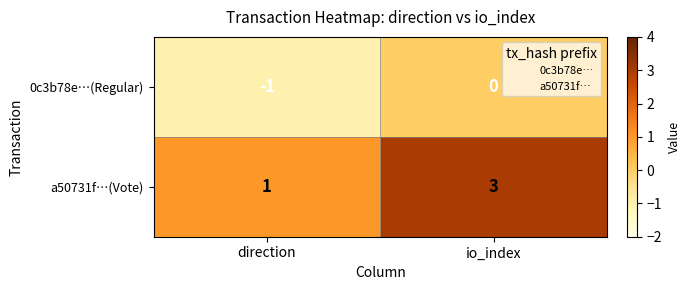

Which series has the largest total across all categories?

a50731f…(Vote)